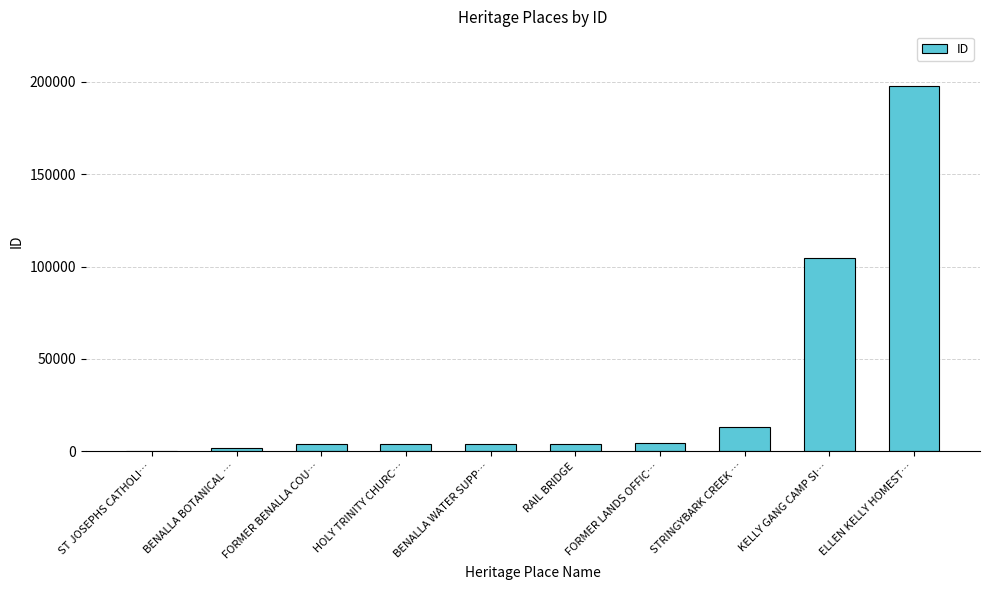

What is the greatest value displayed?

197646